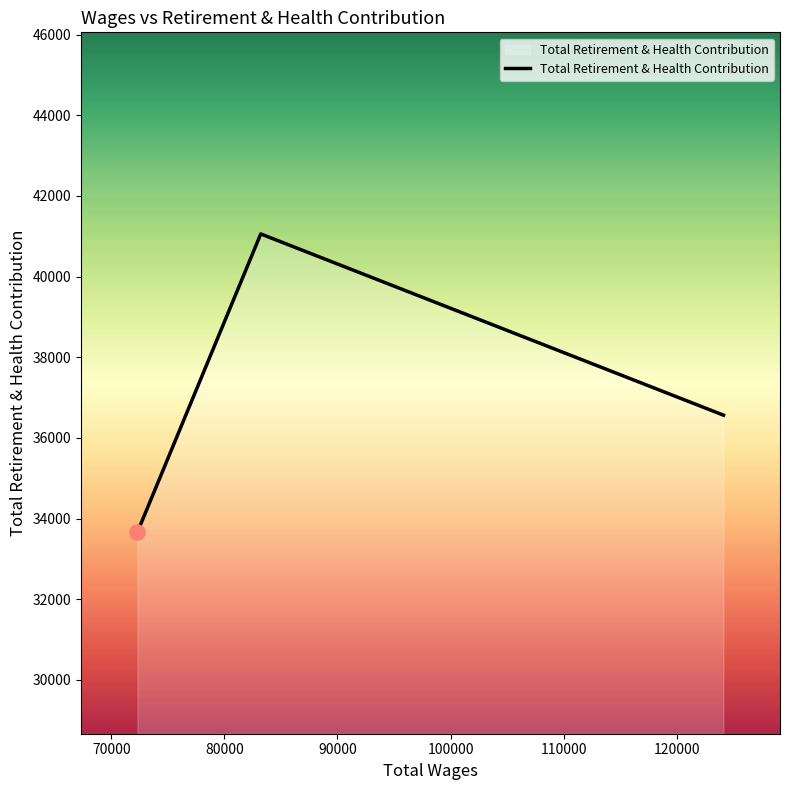

What is the difference between the maximum and minimum values?

7395